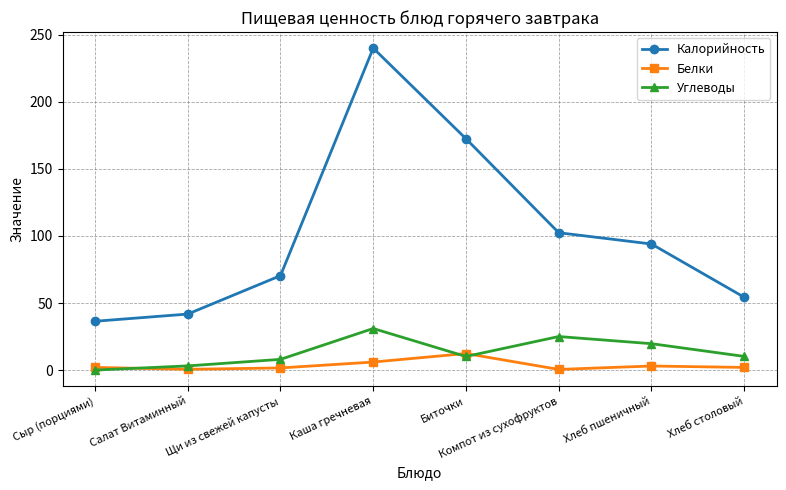

What is the label of the 4th point from the left?

Каша гречневая